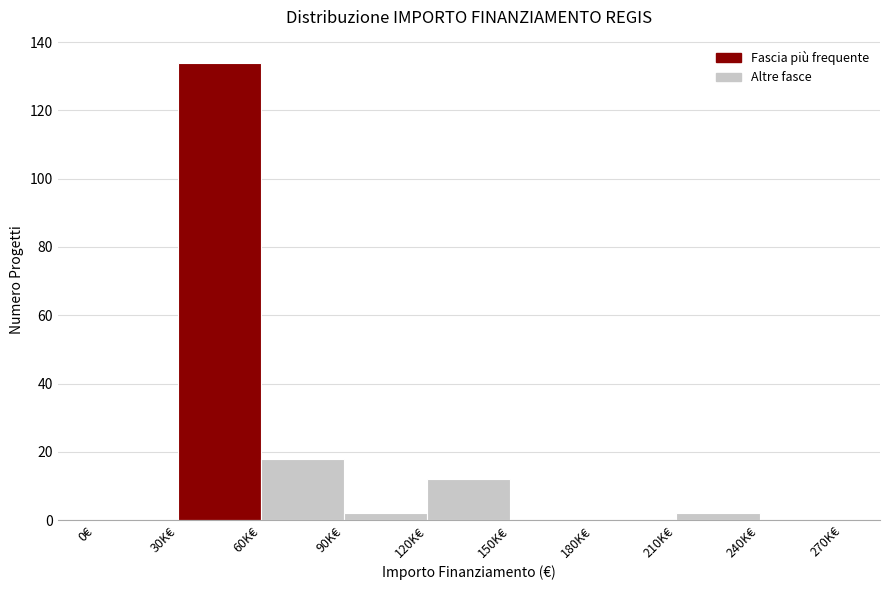

Reading right to left, transcribe all the data shown in this chart.

240K€=0	210K€=2	180K€=0	150K€=0	120K€=12	90K€=2	60K€=18	30K€=134	0€=0